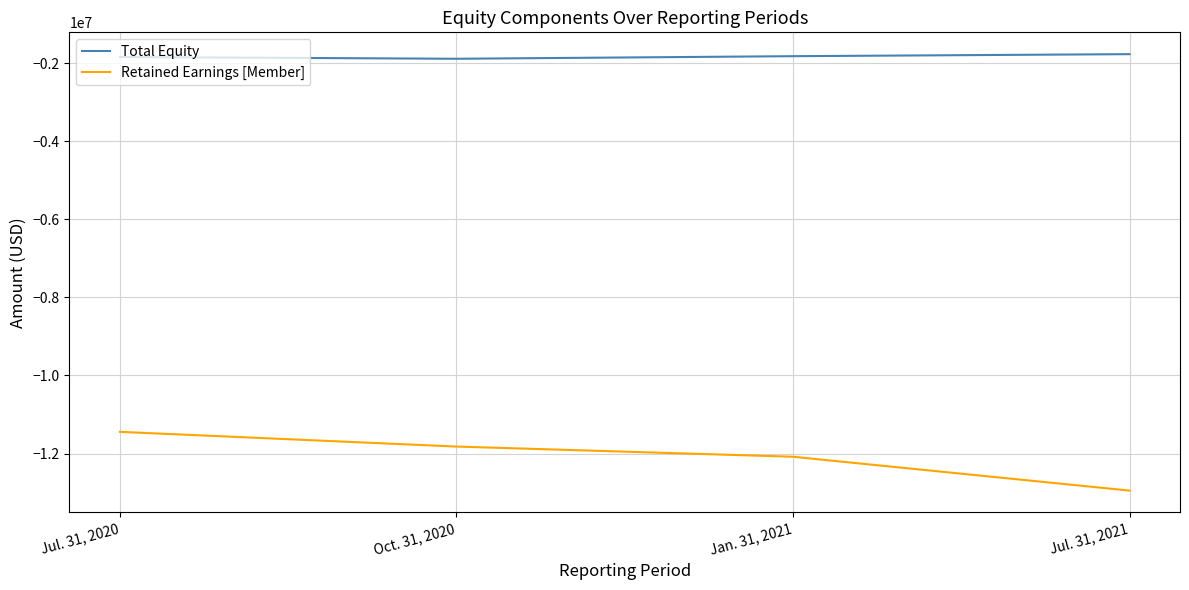

What is the difference between the Retained Earnings [Member] values at Oct. 31, 2020 and Jan. 31, 2021?

261111